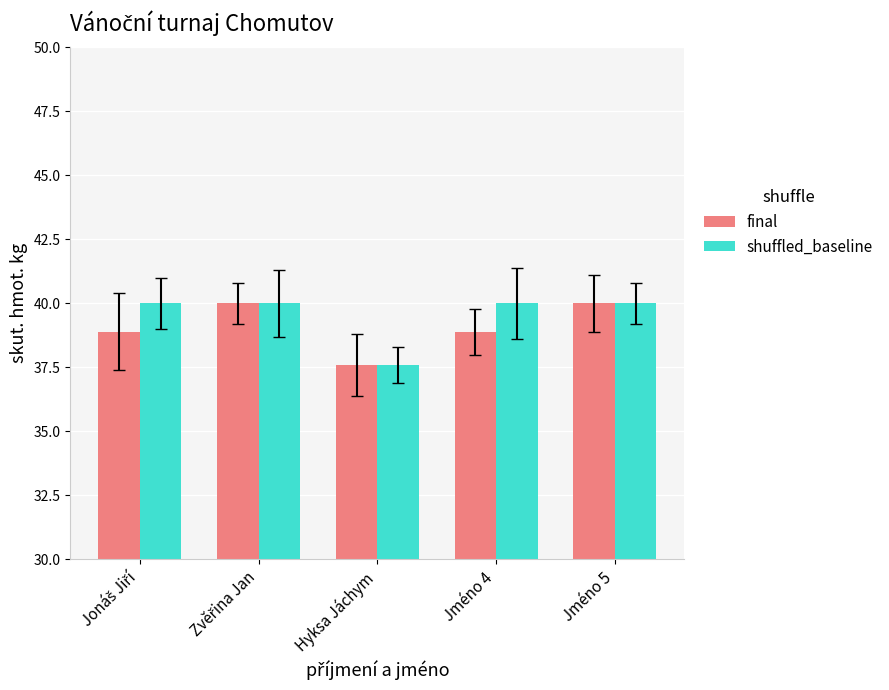

How many groups of bars are there?

5